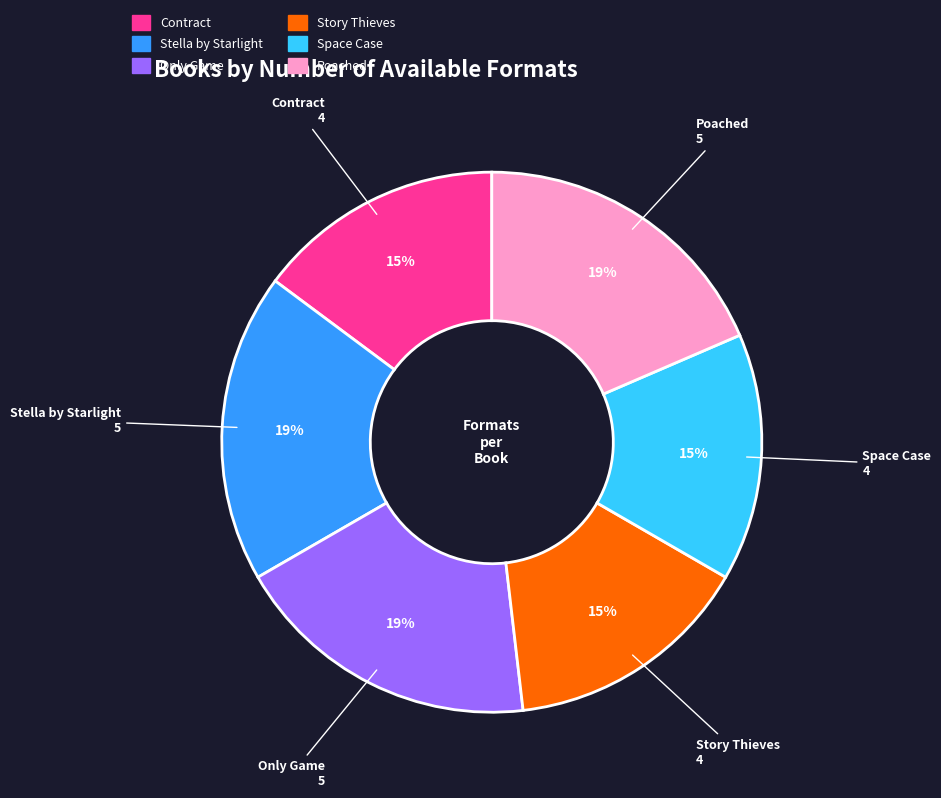

To the nearest percent, what is the average slice percentage?

17%